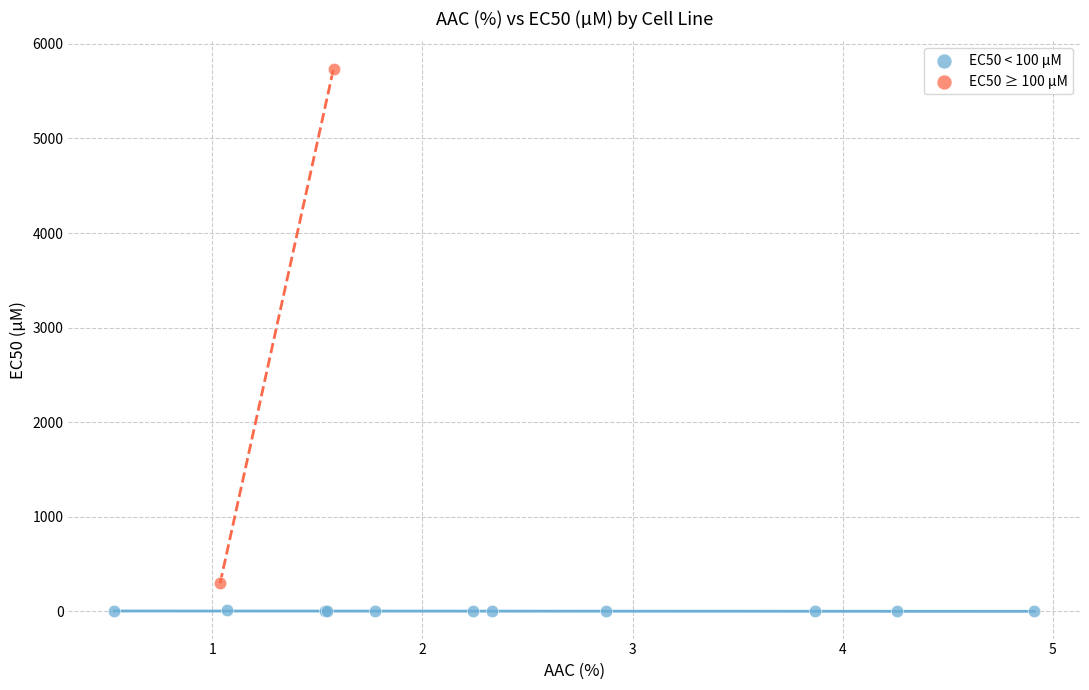

What are all the series names shown in the legend?

EC50 < 100 µM, EC50 ≥ 100 µM